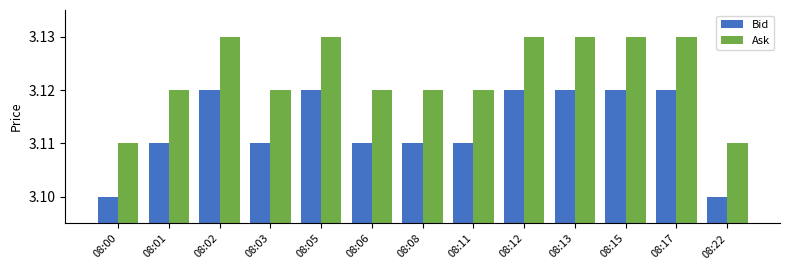

How many bars are there in each group?

2